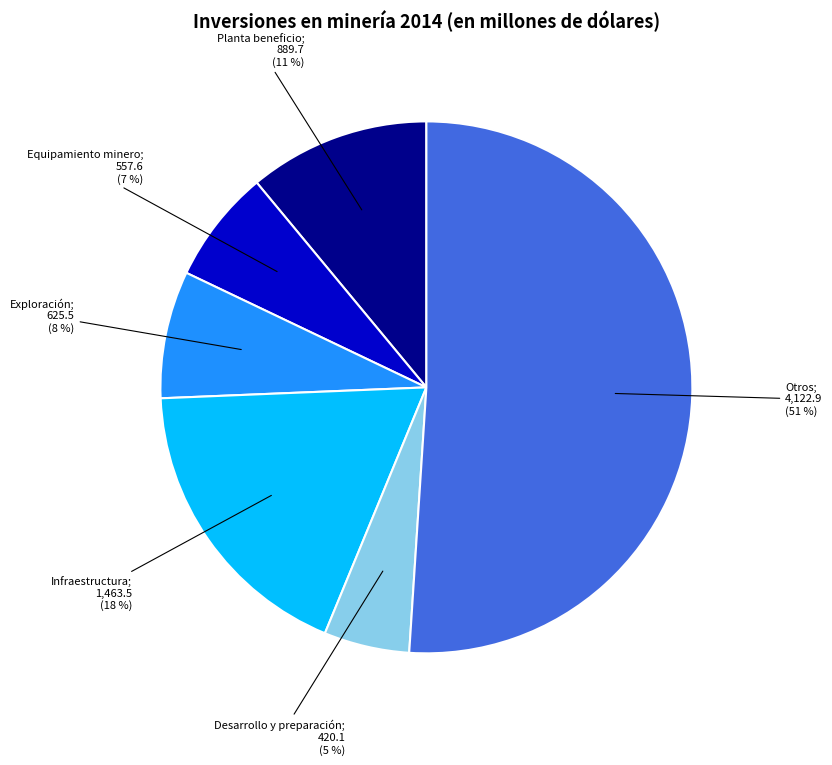

Is there any slice that represents more than half of the pie?

Yes